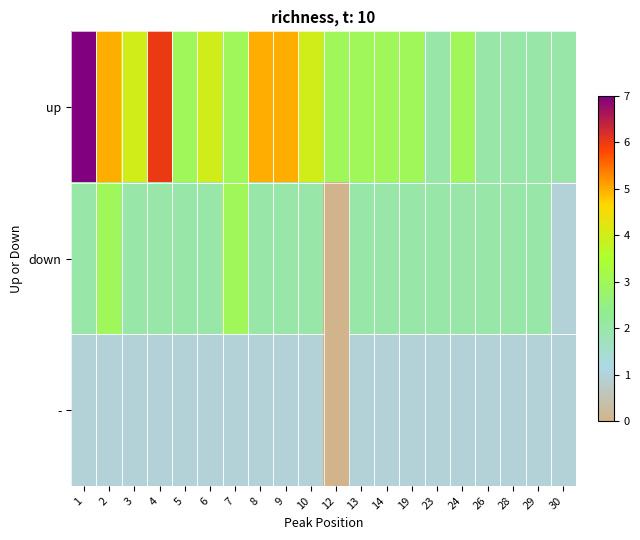

What is the difference between the highest and lowest values at 24?

2